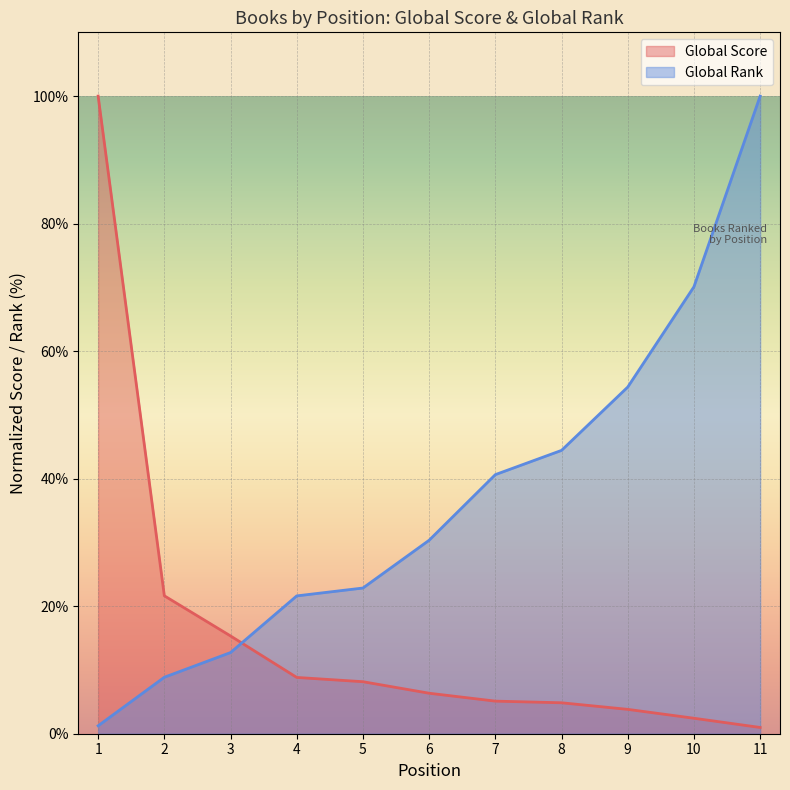

The Global Score series shows 53.4 at 1. True or false?

False